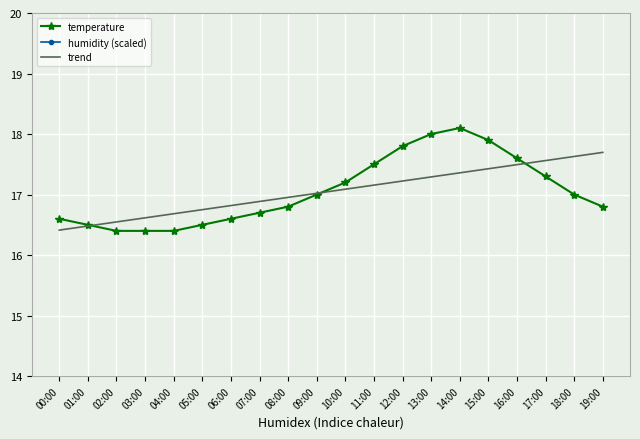

How many times do trend and temperature cross each other?

3